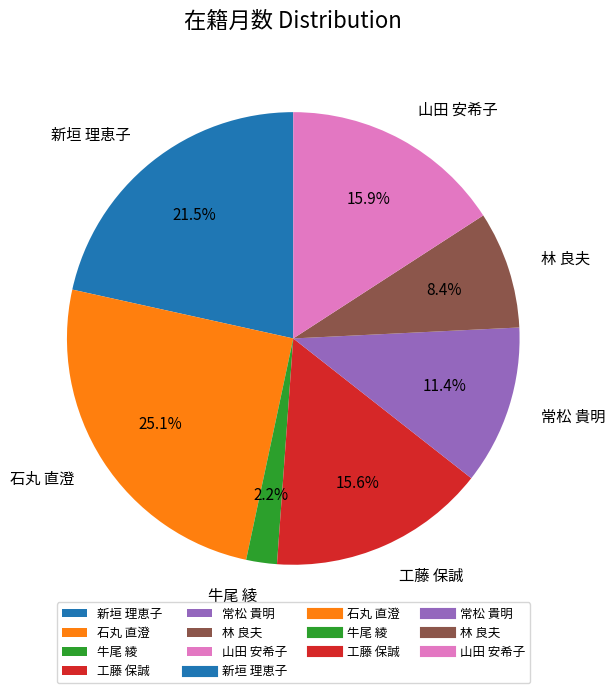

To the nearest percent, what percentage of the pie is 牛尾 綾?

2%